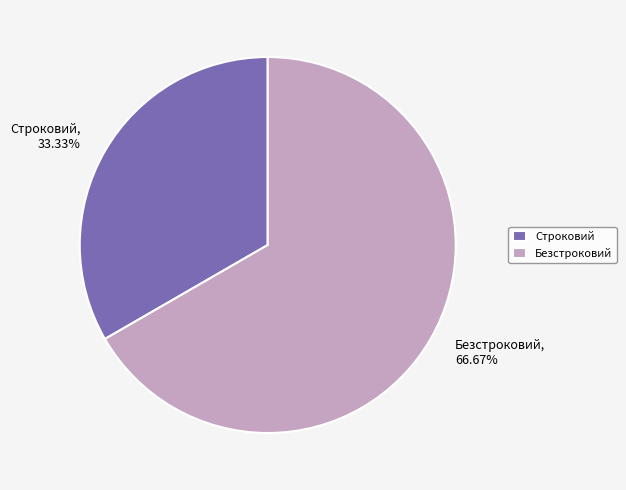

Which has a higher value, Безстроковий, 66.67% or Строковий, 33.33%?

Безстроковий, 66.67%